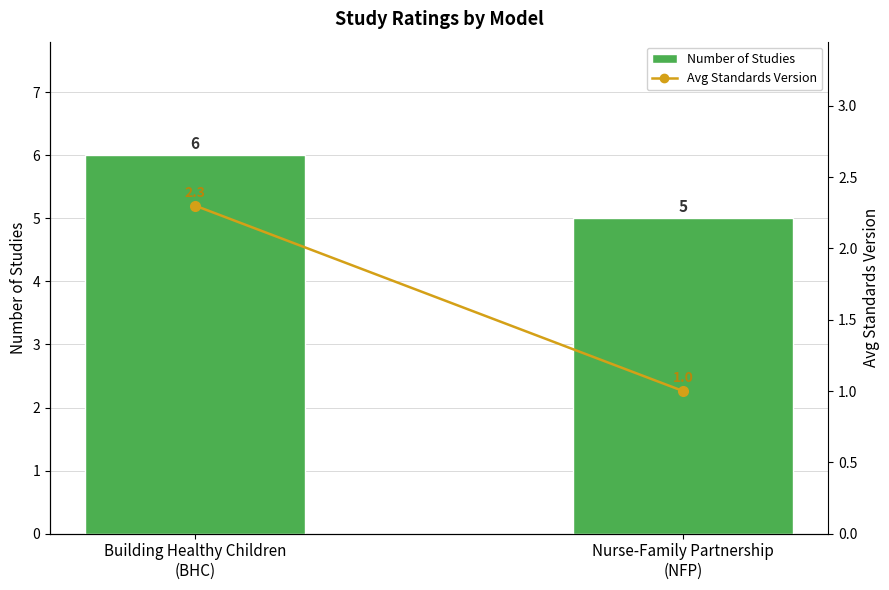

At which label does Avg Standards Version first exceed 2?

Building Healthy Children
(BHC)